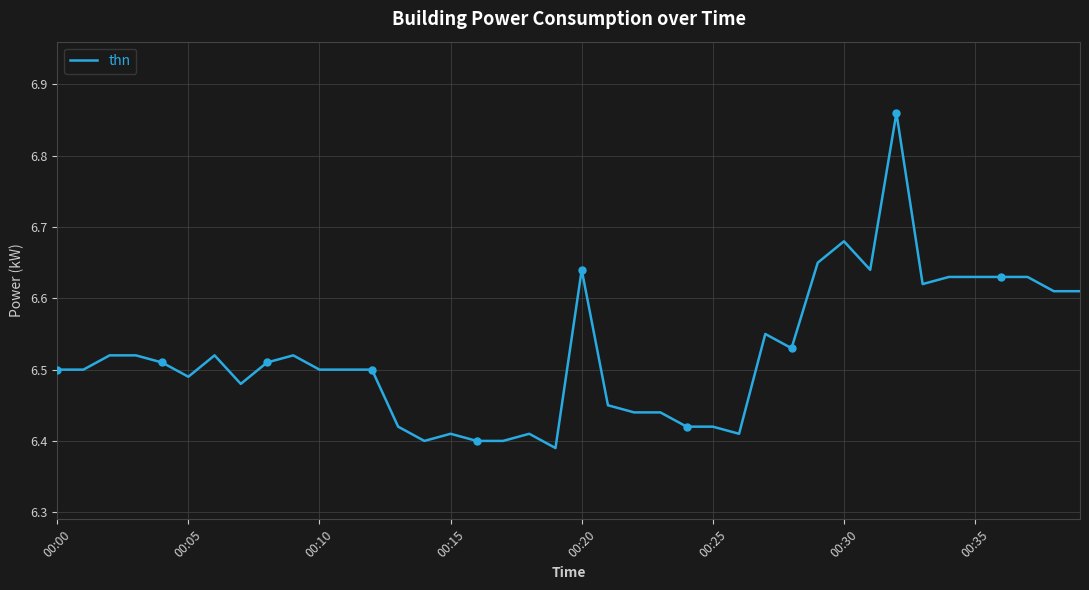

How many distinct data groups are displayed?

1